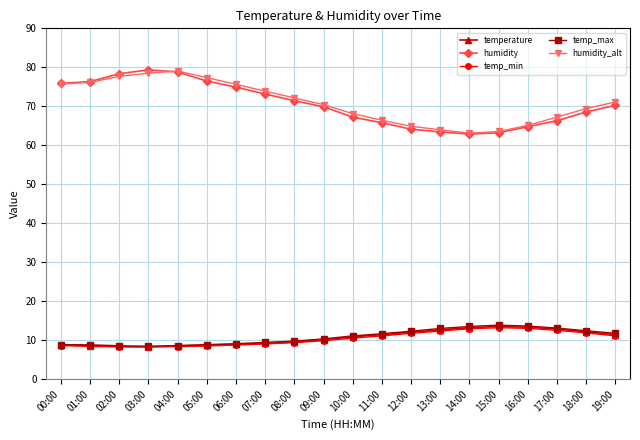

True or false: humidity_alt and temp_max intersect in this chart.

False